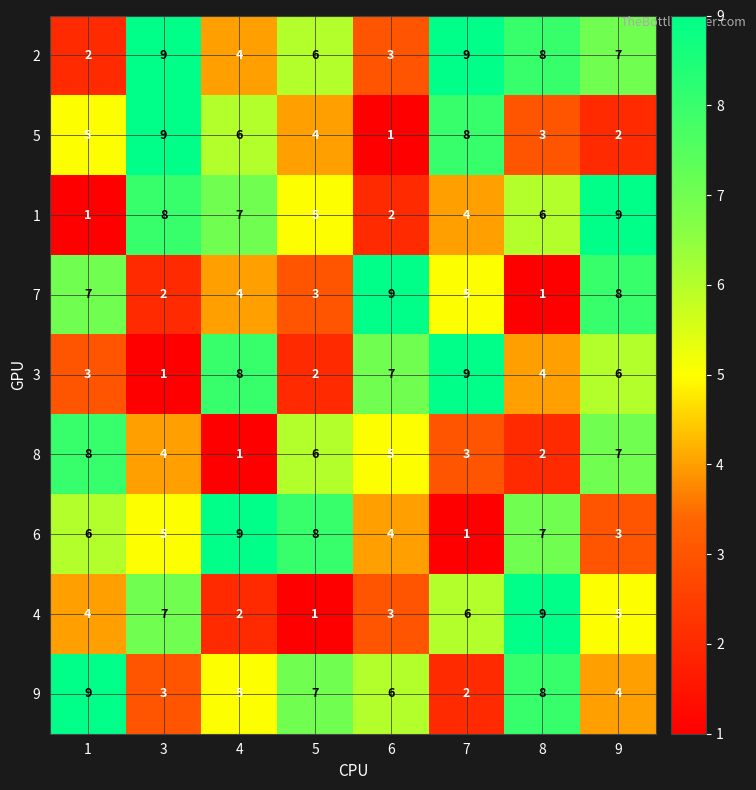

What value does the 8 series have at 1?

8